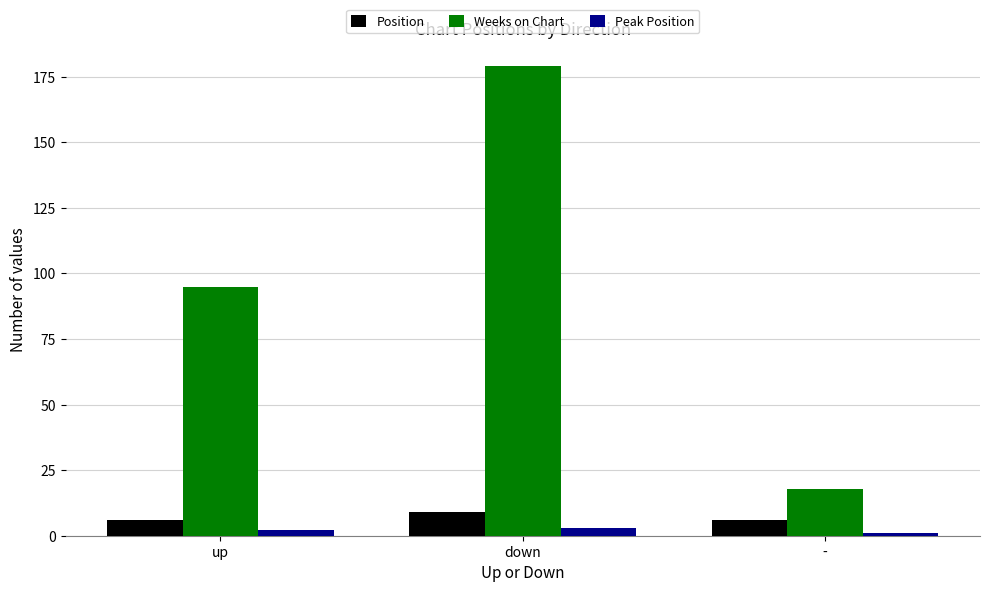

How many Weeks on Chart values are between 18 and 179?

3